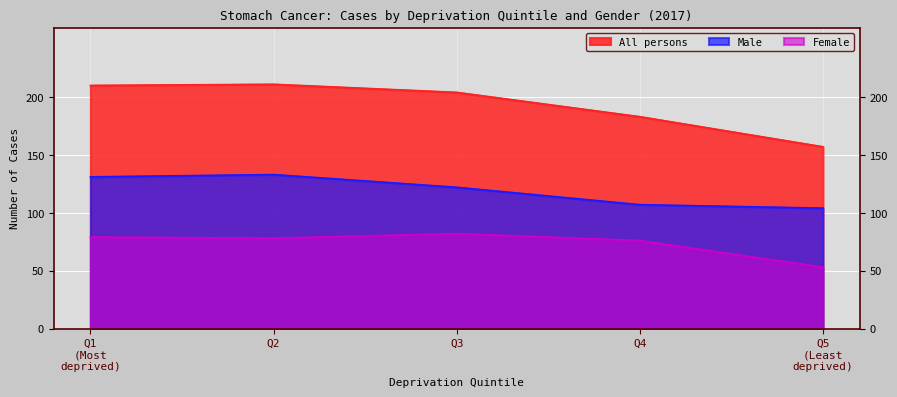

Which series has the largest range (max minus min)?

All persons